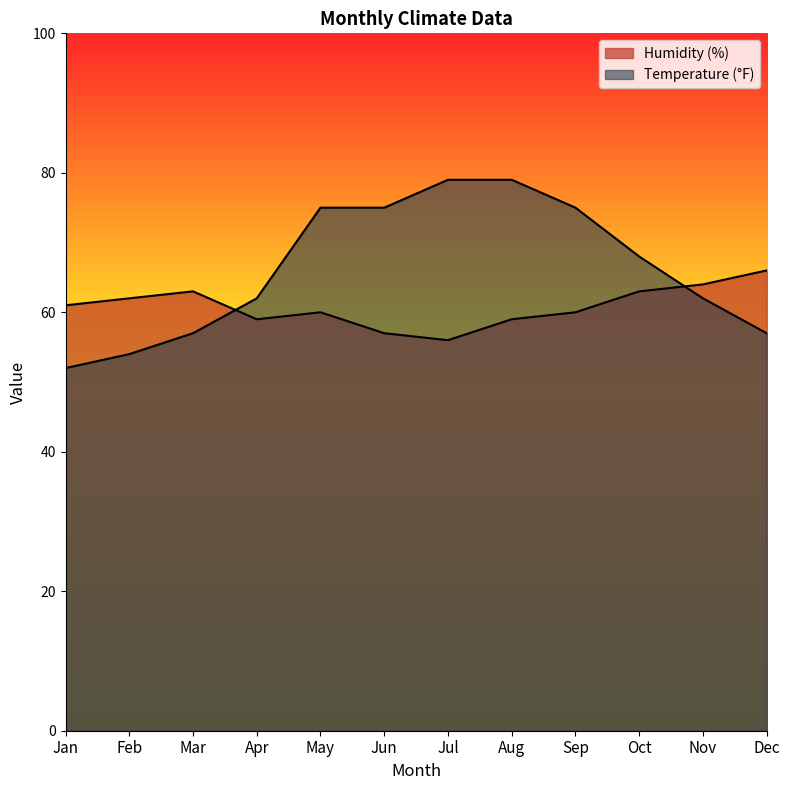

What is the value of the Temperature (°F) point at the 10th from the left?

68